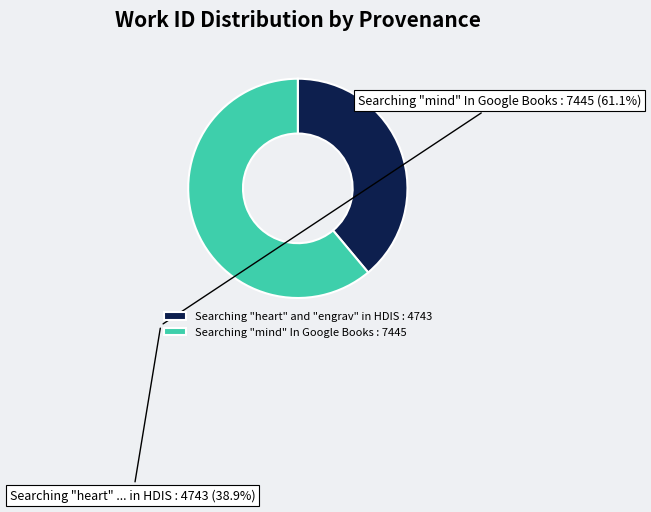

Between Searching "mind" In Google Books : 7445 and Searching "heart" and "engrav" in HDIS : 4743, which is larger?

Searching "mind" In Google Books : 7445